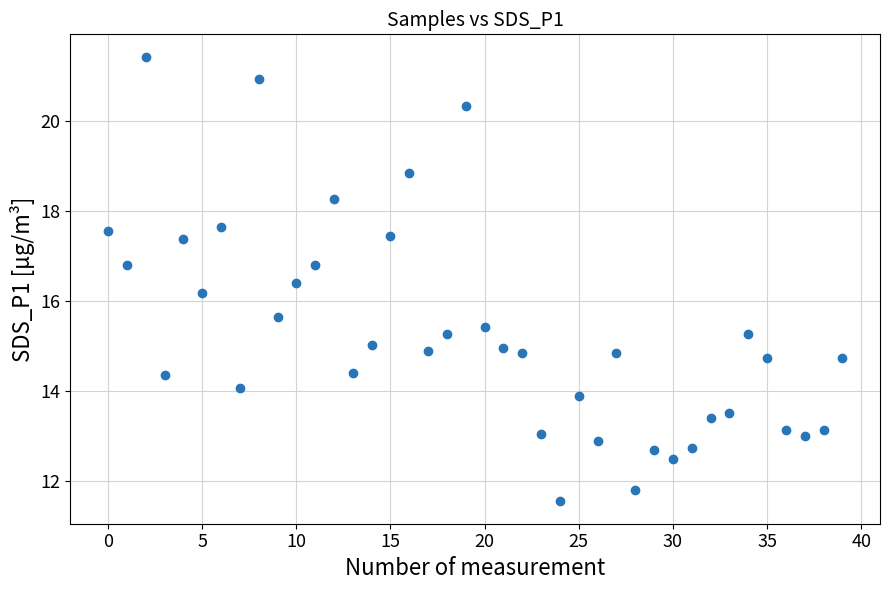

What is the range of Y values (max minus min)?

9.9